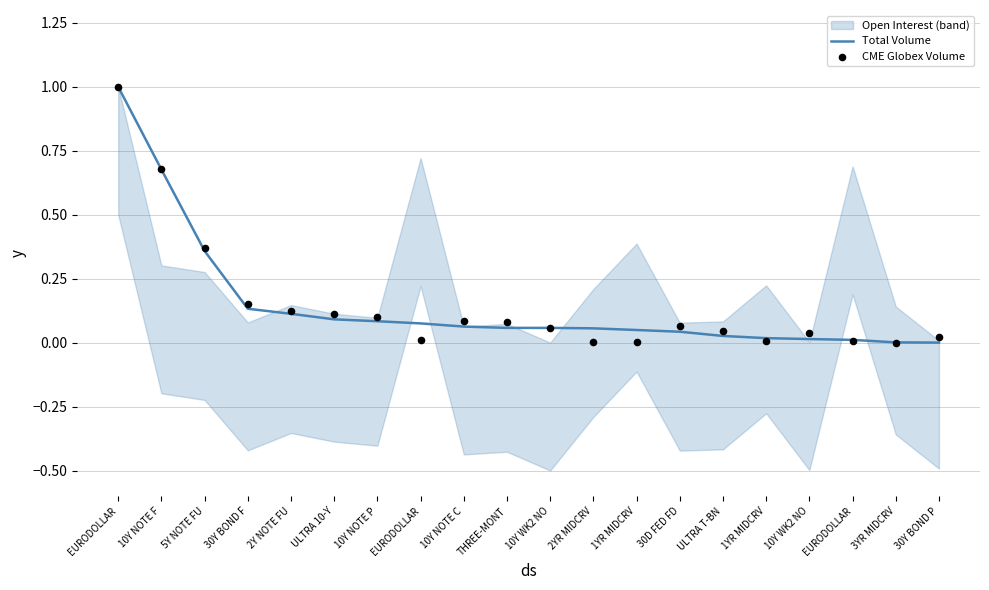

At which category is the sum across all series the highest?

EURODOLLAR